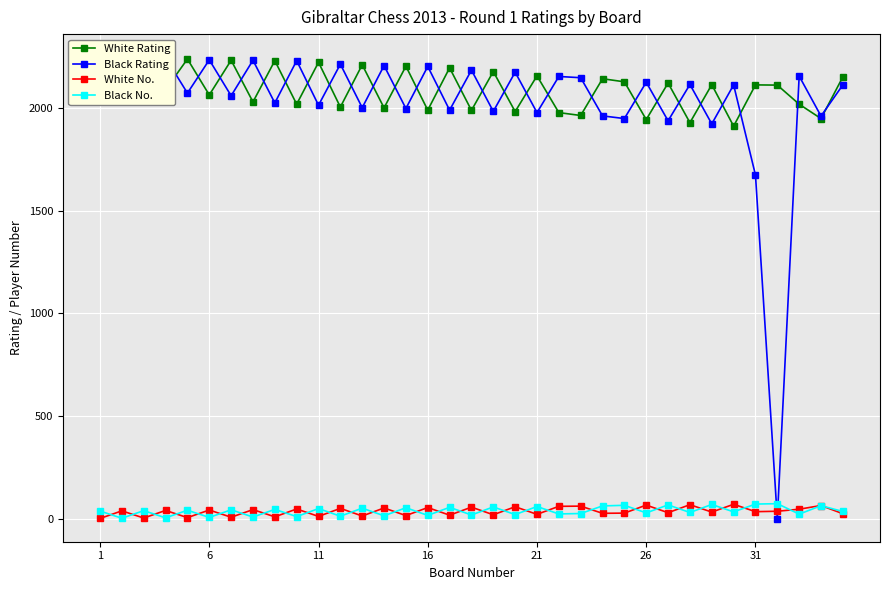

Which series has the largest range (max minus min)?

Black Rating